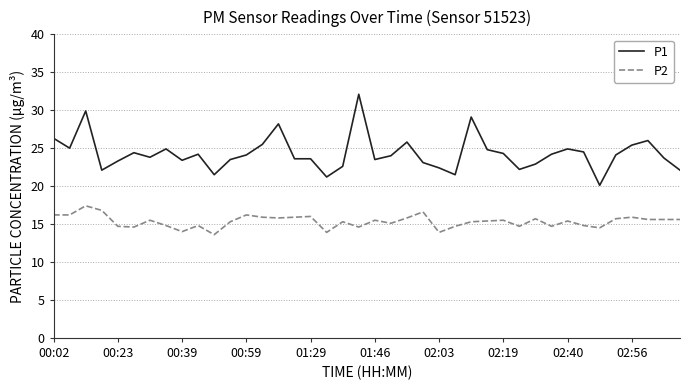

True or false: P1 and P2 intersect in this chart.

False